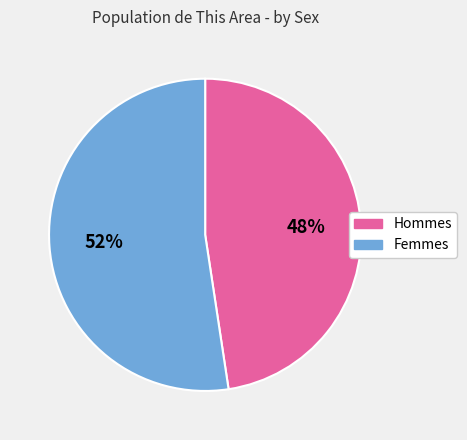

To the nearest percent, what is the average slice percentage?

50%